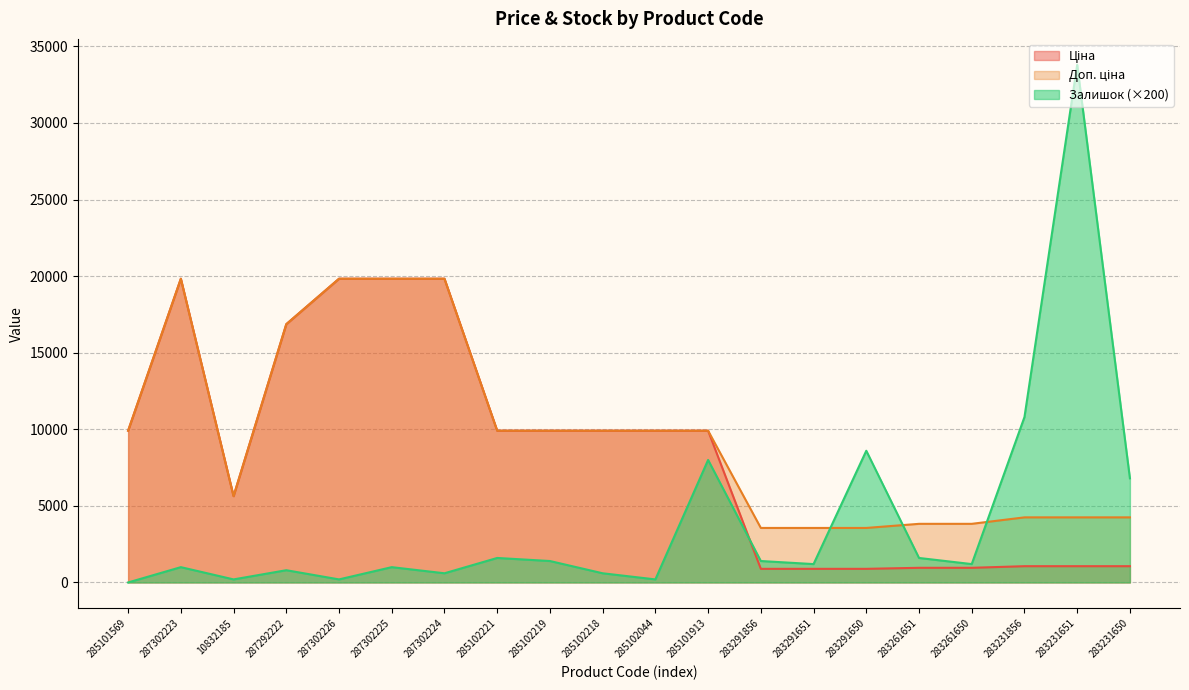

Is it true that Ціна equals 19831.1 at 287302226?

True